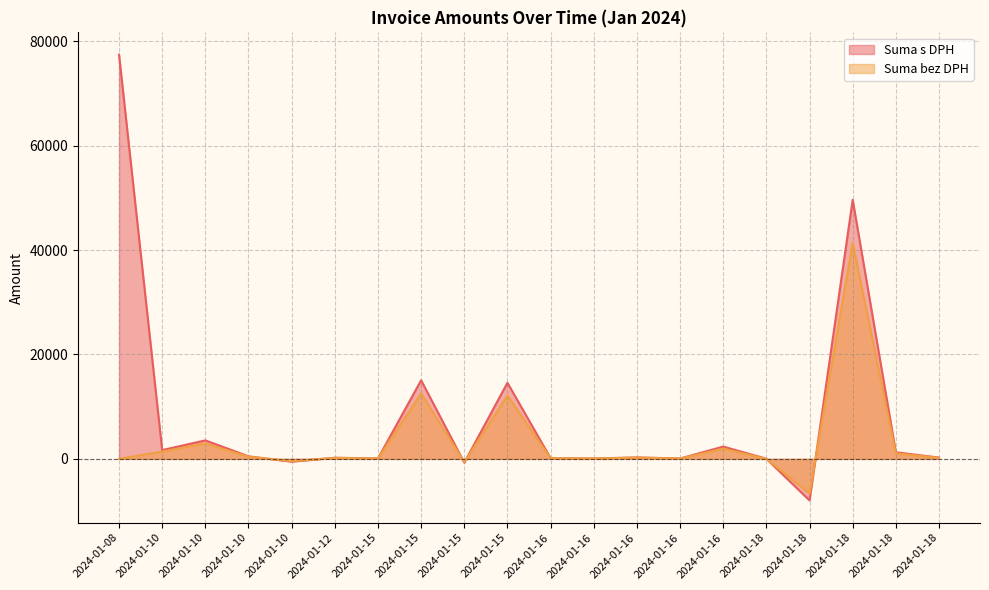

At which category is the sum across all series the highest?

2024-01-18